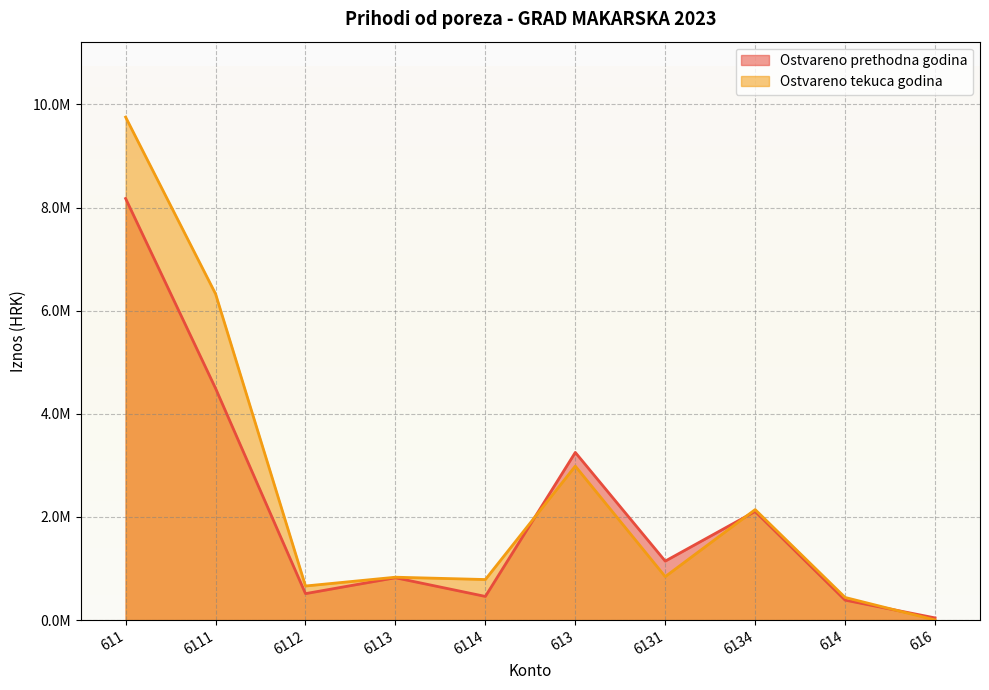

Is it true that Ostvareno prethodna godina equals 3251100.0 at 613?

True